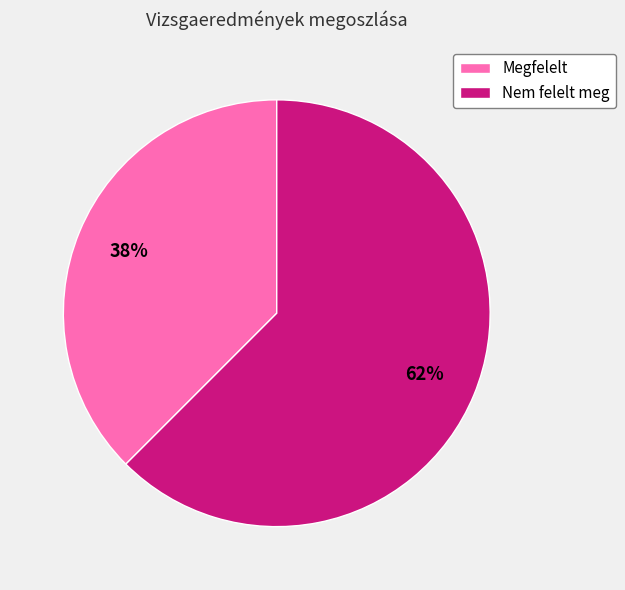

Combined, do Megfelelt and Nem felelt meg account for over 50%?

Yes